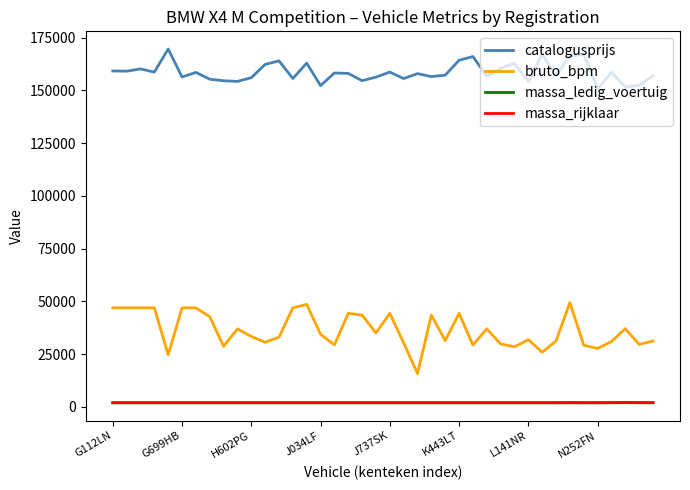

What is the highest value of the bruto_bpm series?

49454